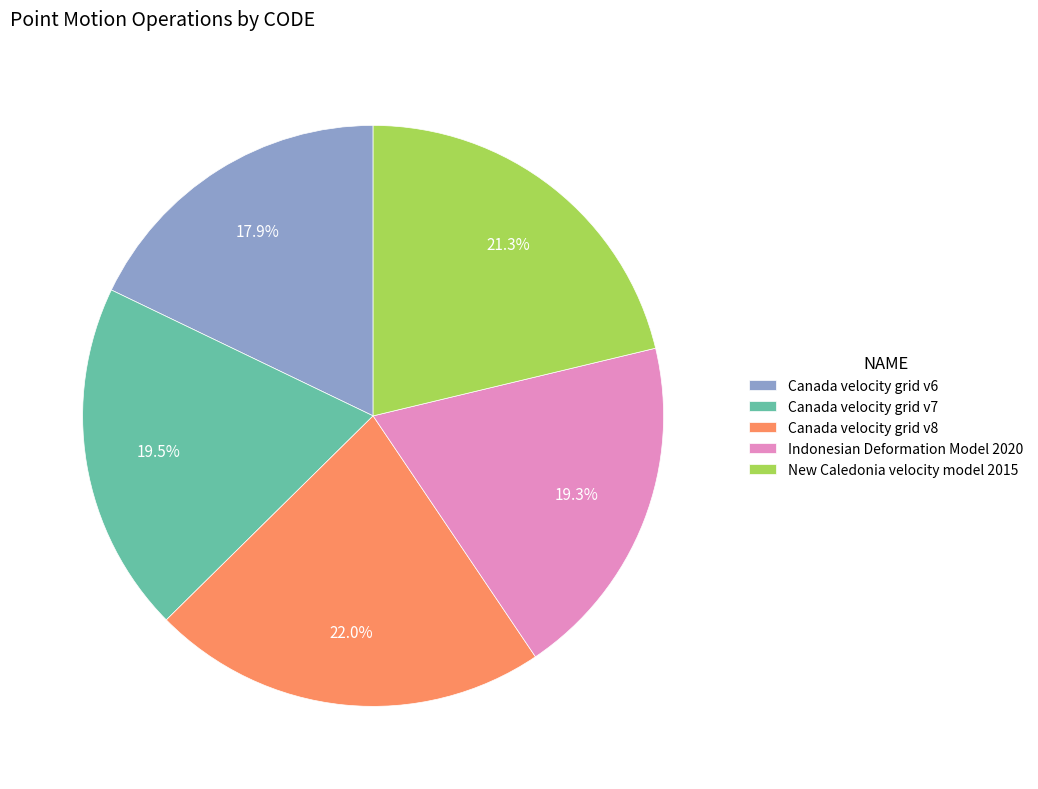

Which category has the smallest portion of the pie?

Canada velocity grid v6